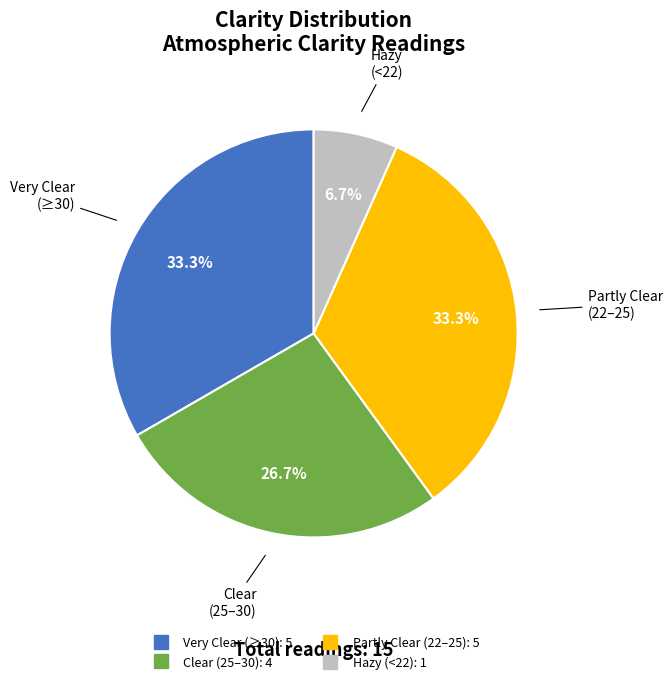

Is there a majority slice in this chart?

No